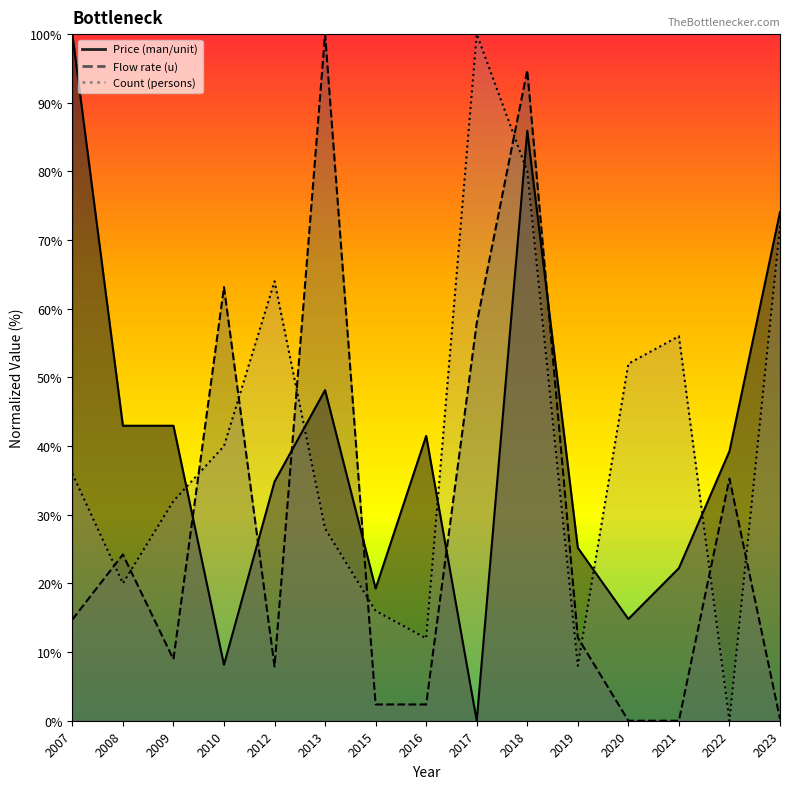

How many intersections are there between Count (persons) and Price (man/unit)?

6